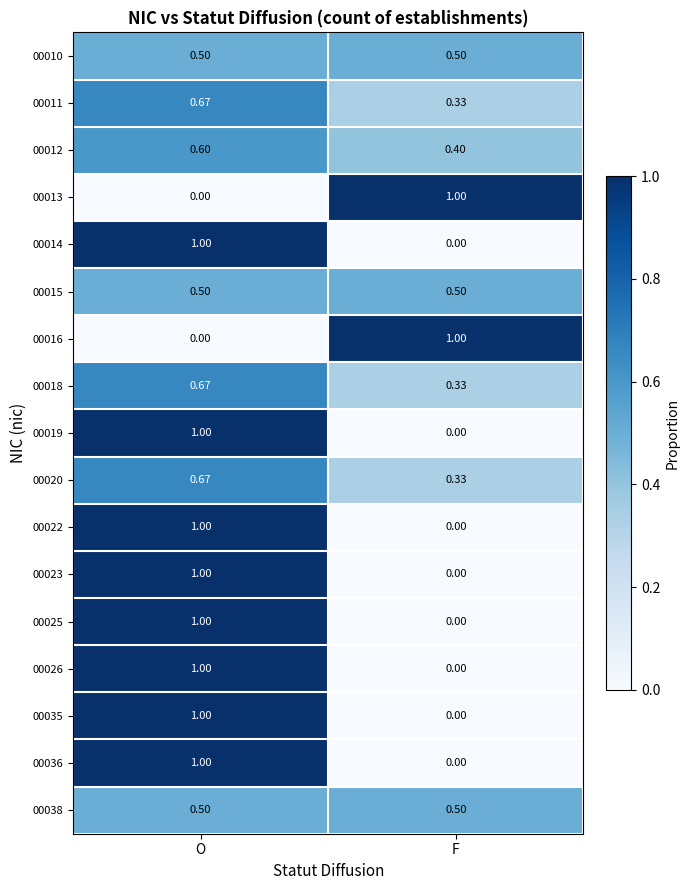

At which category is the sum across all series the highest?

O